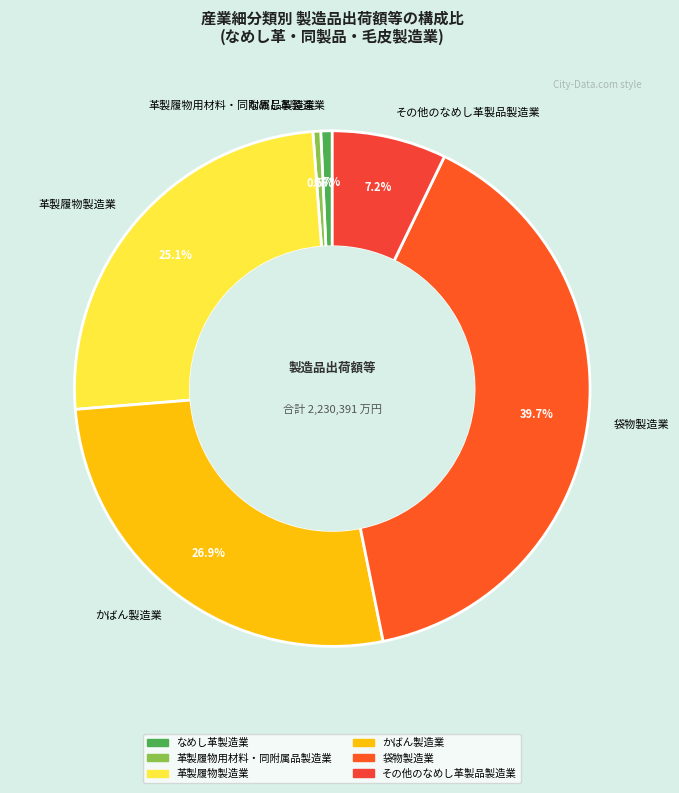

What percentage is NOT represented by かばん製造業?

73.1%